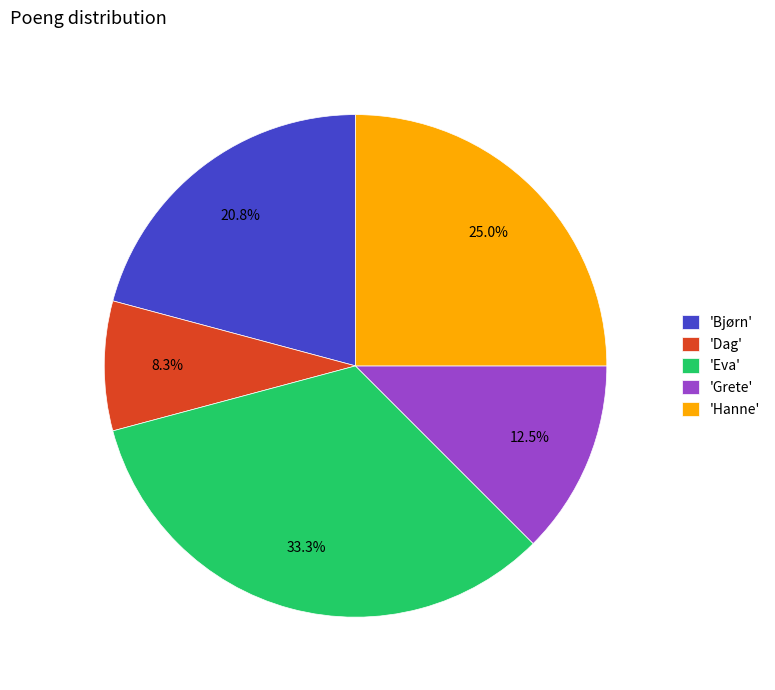

How much of the chart is everything except 'Eva'?

66.7%